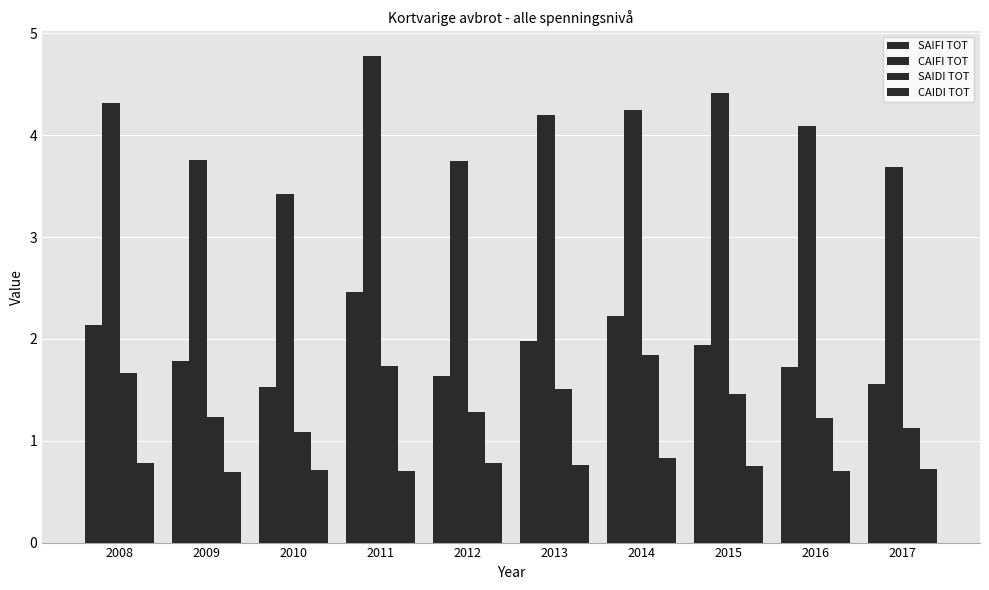

How many distinct data groups are displayed?

4